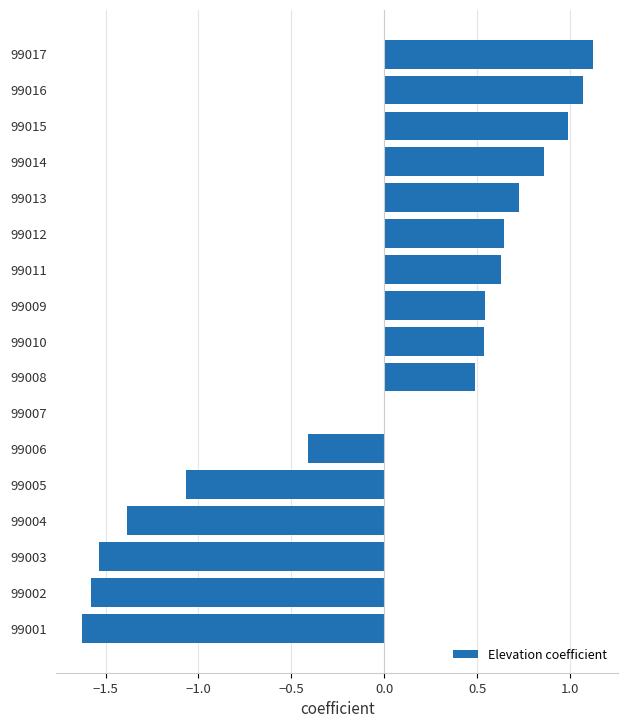

What is the sum of the values at 99002 and 99010?

-1.0